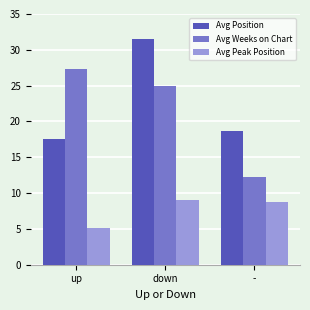

The value of Avg Weeks on Chart at down is 44.0. True or false?

False